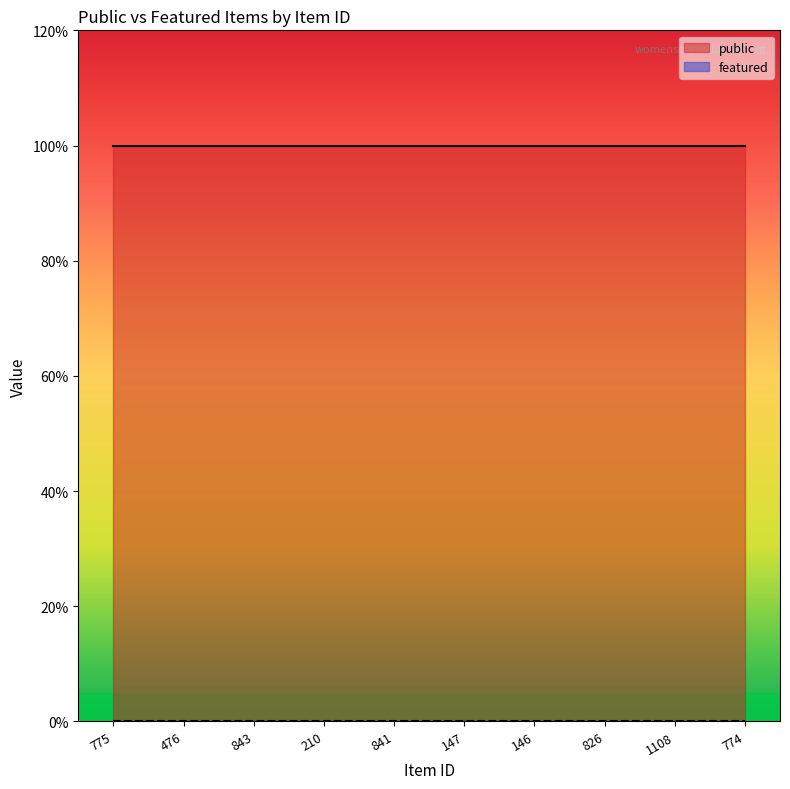

At 1108, list the series in order from largest to smallest.

public, featured